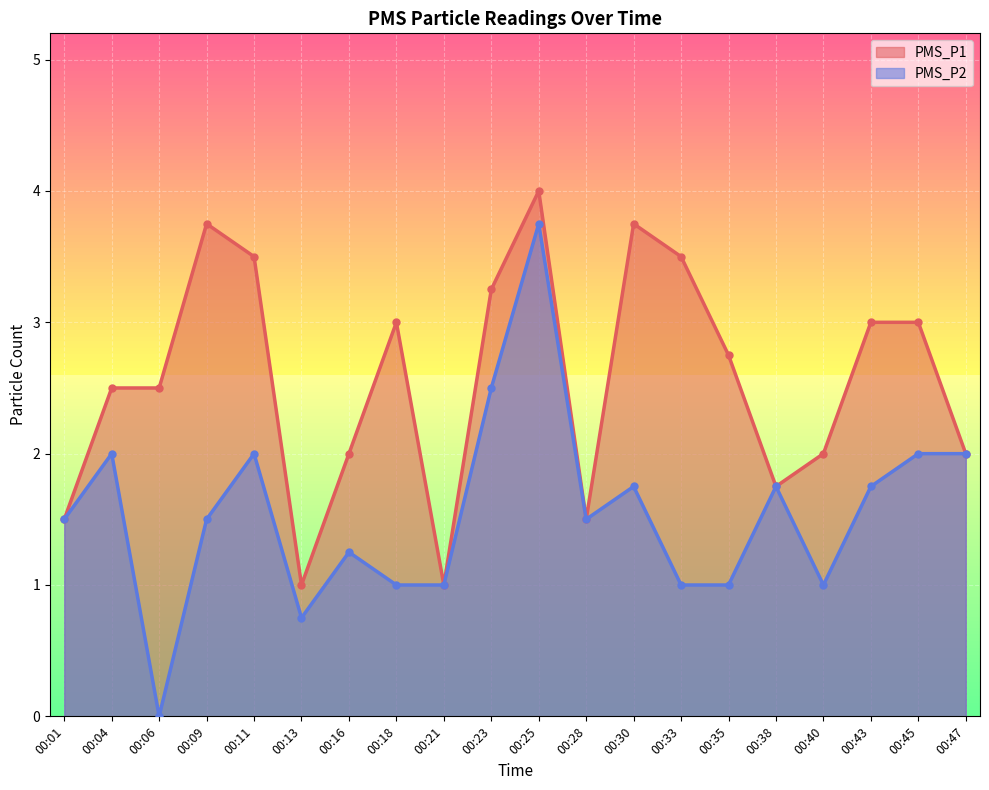

At which label does PMS_P1 reach its minimum?

00:13